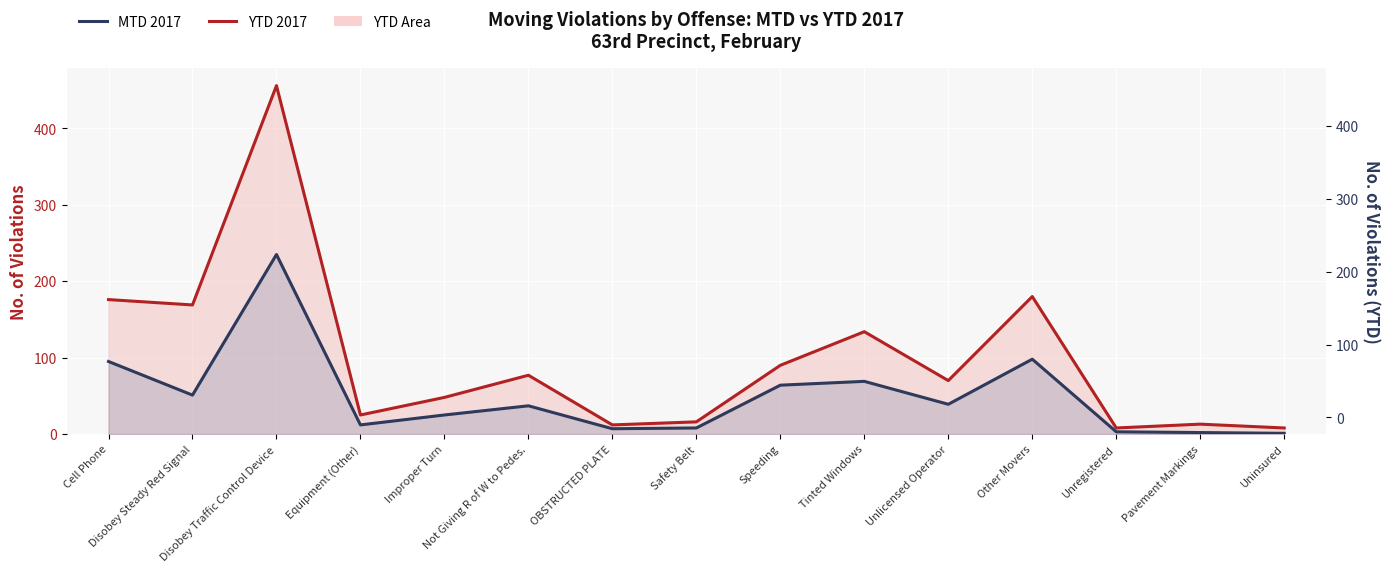

Where is MTD 2017 nearest to the value 118?

Other Movers